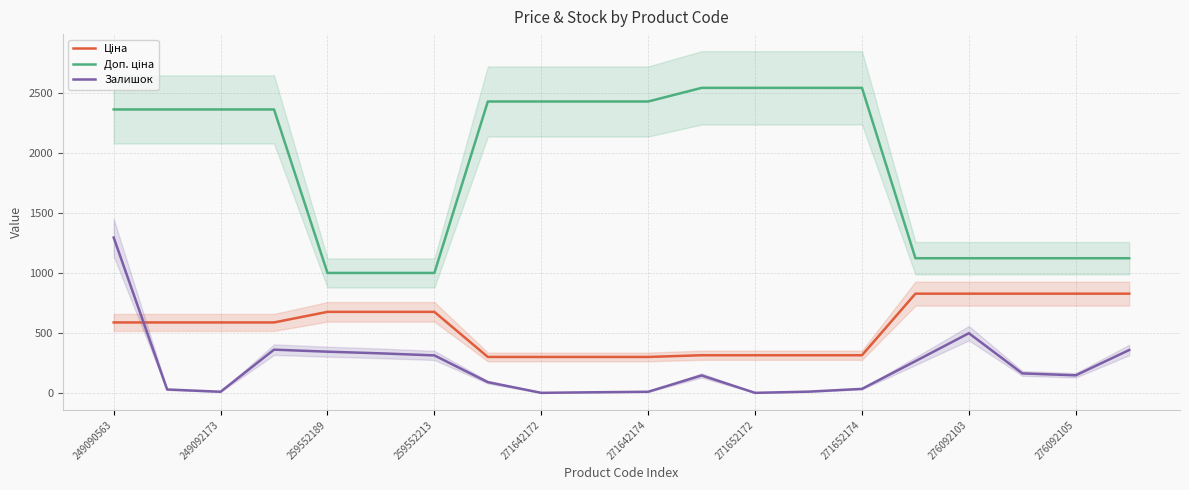

Is it true that Залишок equals 14.0 at 249092173?

True